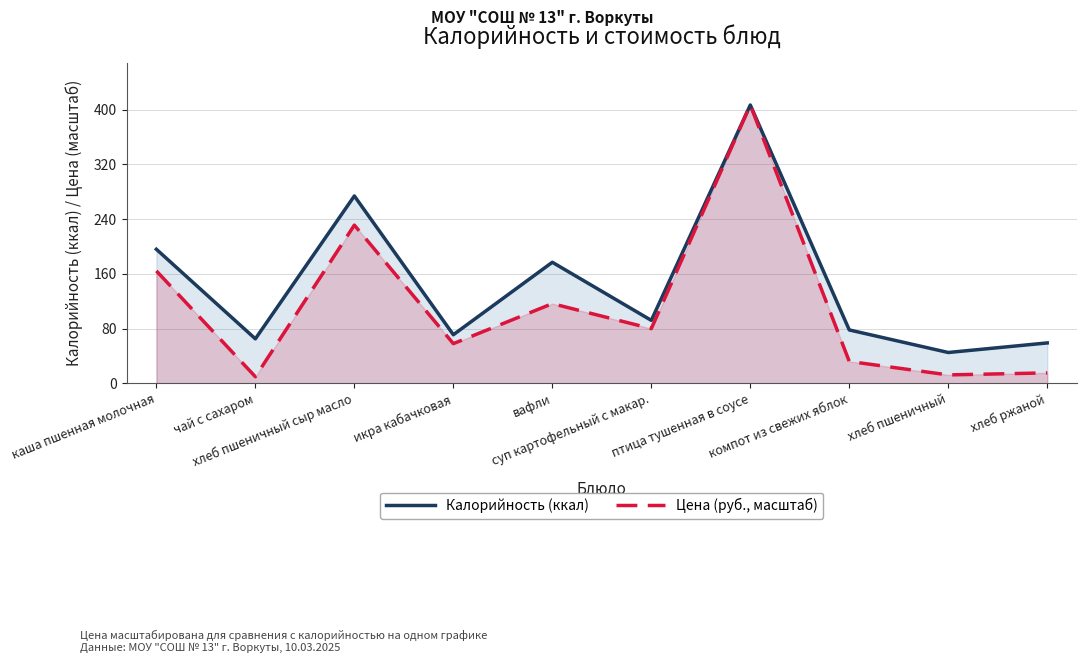

What is the greatest value displayed?

407.0